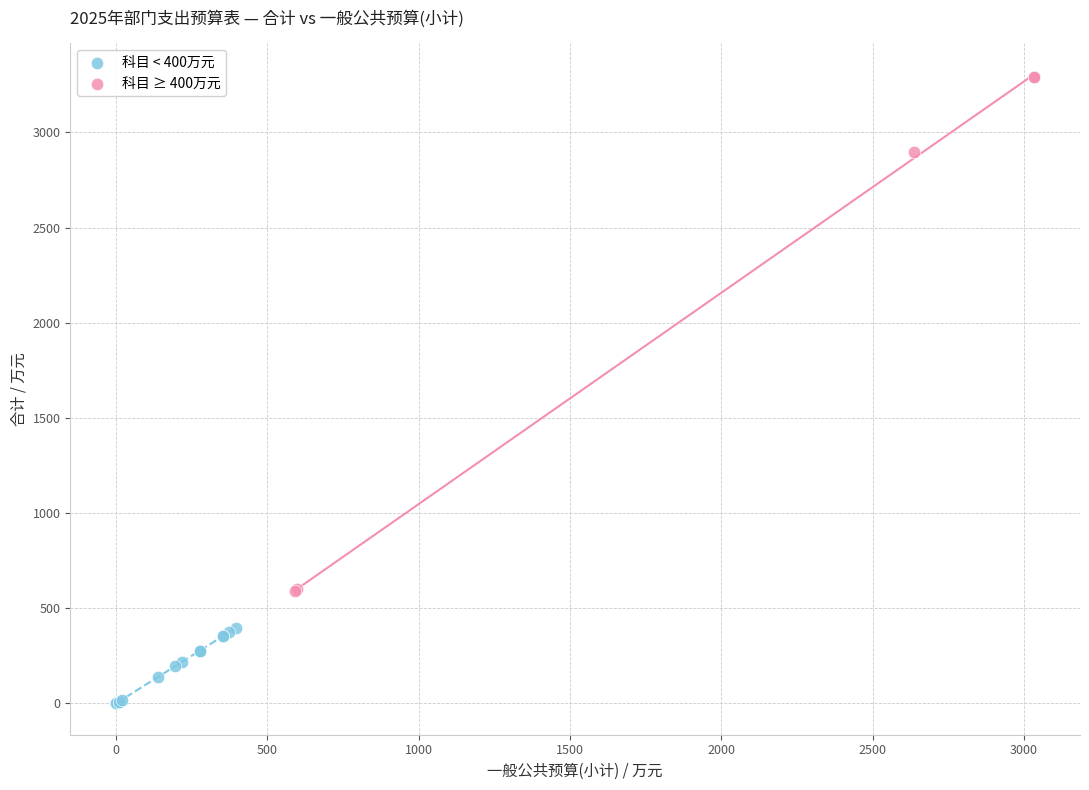

Which series contains the highest Y value?

科目 ≥ 400万元